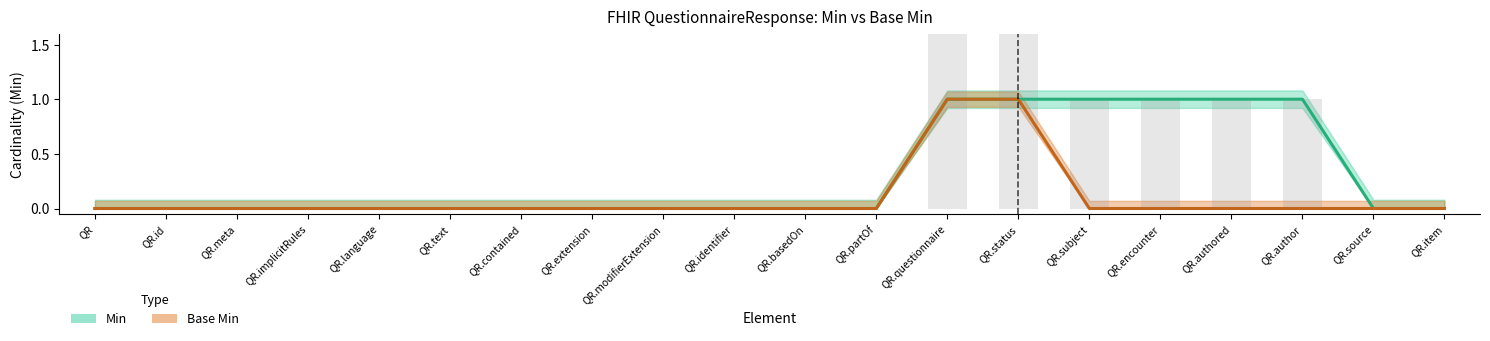

The value of Min at QR.basedOn is 0. True or false?

True